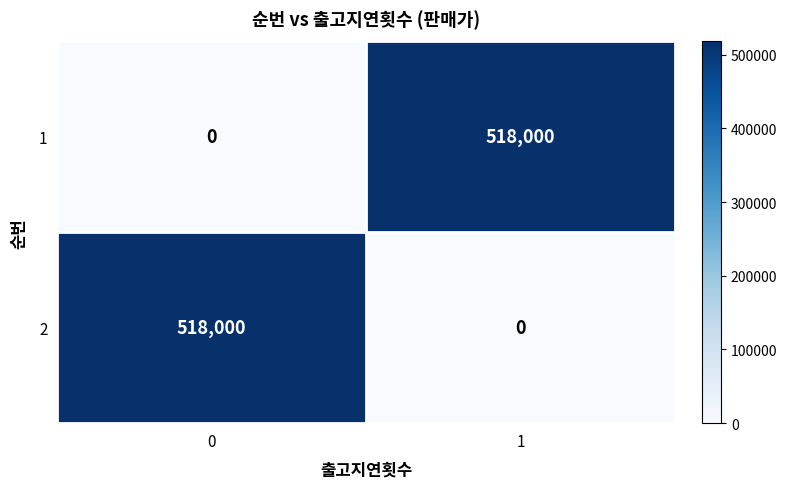

What is the spread (max minus min) of values at 1?

518000